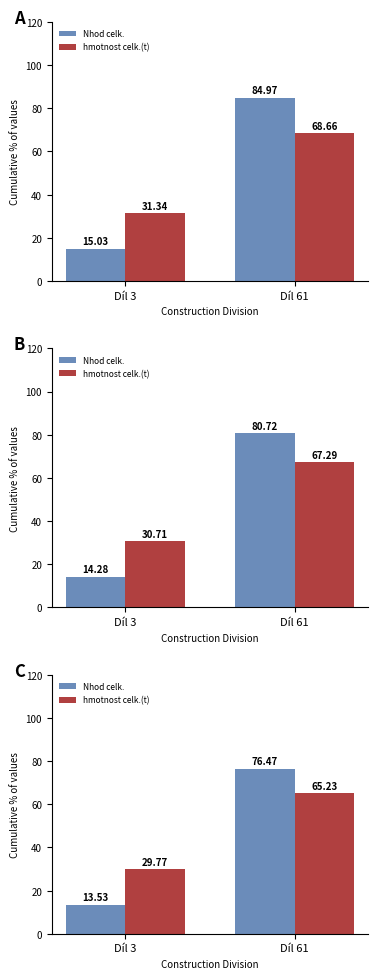

How many distinct data groups are displayed?

2